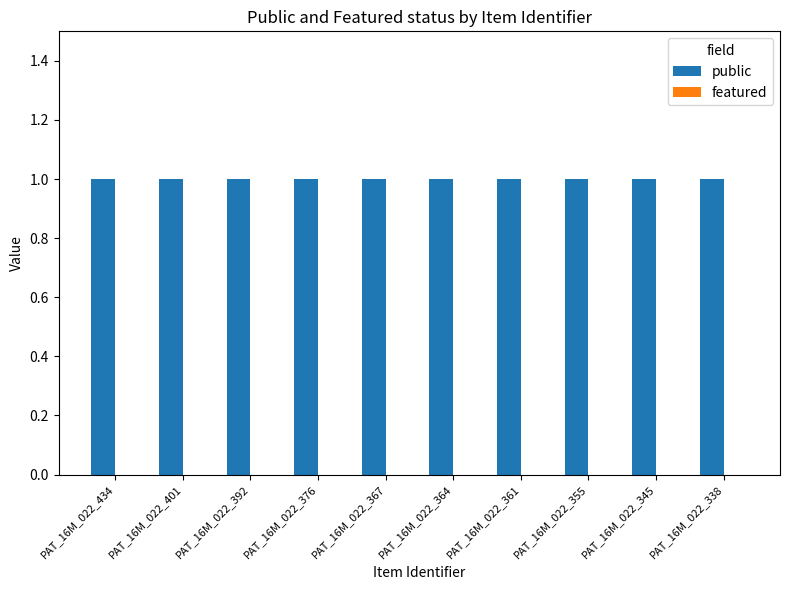

Rank the categories by public value from lowest to highest.

PAT_16M_022_434, PAT_16M_022_401, PAT_16M_022_392, PAT_16M_022_376, PAT_16M_022_367, PAT_16M_022_364, PAT_16M_022_361, PAT_16M_022_355, PAT_16M_022_345, PAT_16M_022_338